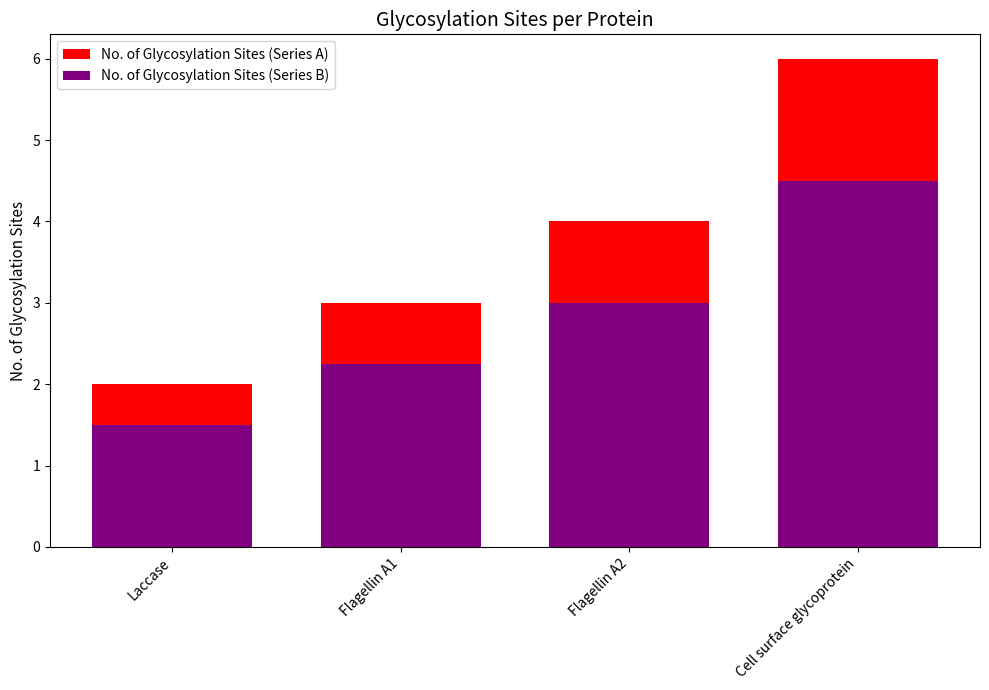

Is the value of No. of Glycosylation Sites (Series B) at Flagellin A1 greater than the value of No. of Glycosylation Sites (Series A) at Cell surface glycoprotein?

No